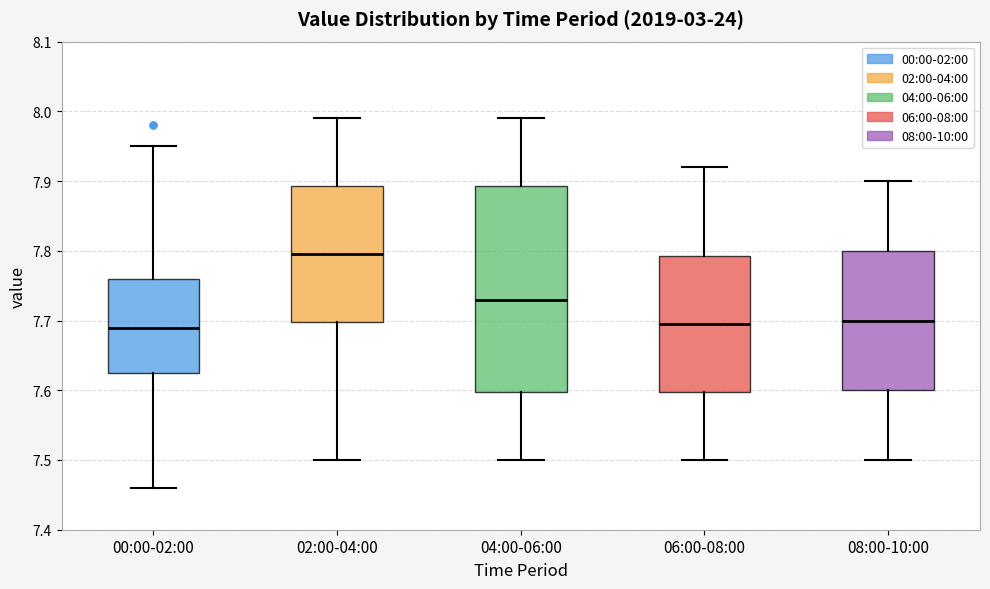

Reading left to right, transcribe this box plot: for each box, give where its median line is, the range the box spans, and where its two whiskers end, as read against the y-axis. The values are not printed on the chart, so give them approximately, as read against the axis.

00:00-02:00: median 7.69, box 7.63 to 7.76, whiskers 7.46 to 7.95
02:00-04:00: median 7.80, box 7.70 to 7.89, whiskers 7.50 to 7.99
04:00-06:00: median 7.73, box 7.60 to 7.89, whiskers 7.50 to 7.99
06:00-08:00: median 7.70, box 7.60 to 7.79, whiskers 7.50 to 7.92
08:00-10:00: median 7.70, box 7.60 to 7.80, whiskers 7.50 to 7.90